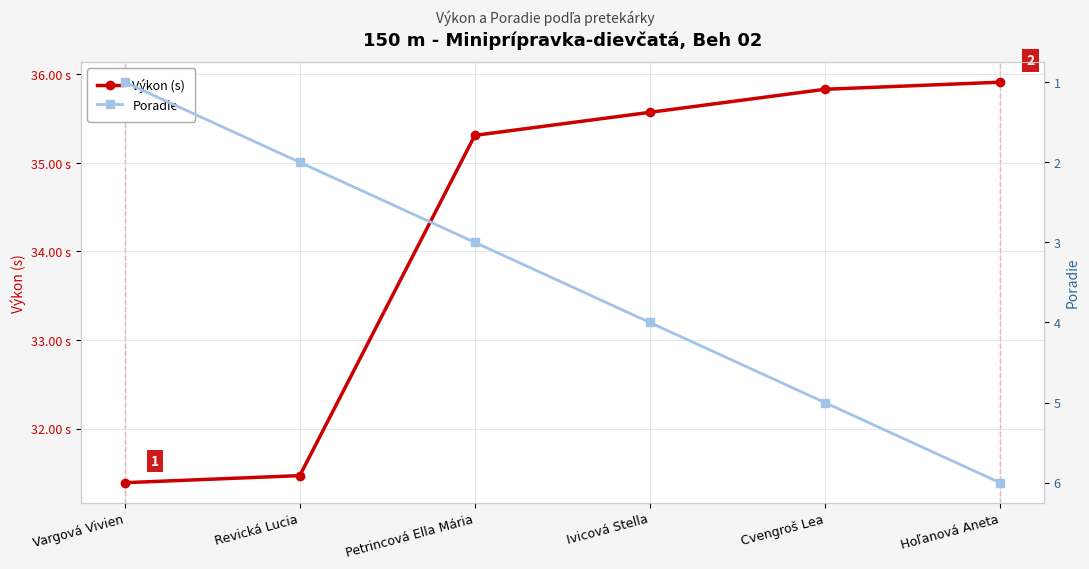

Between Cvengroš Lea and Petrincová Ella Mária, which is larger?

Cvengroš Lea